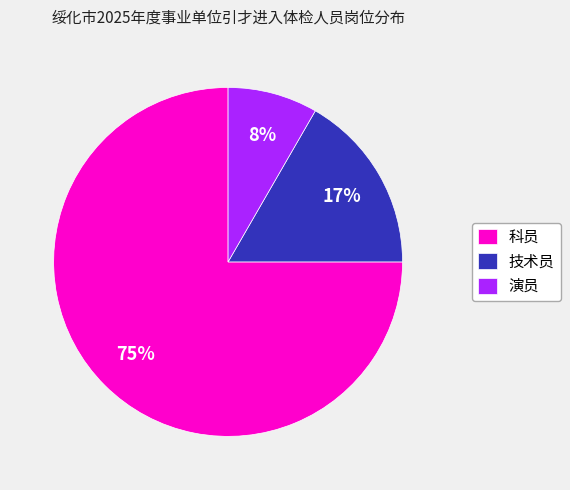

Which has a higher value, 科员 or 技术员?

科员